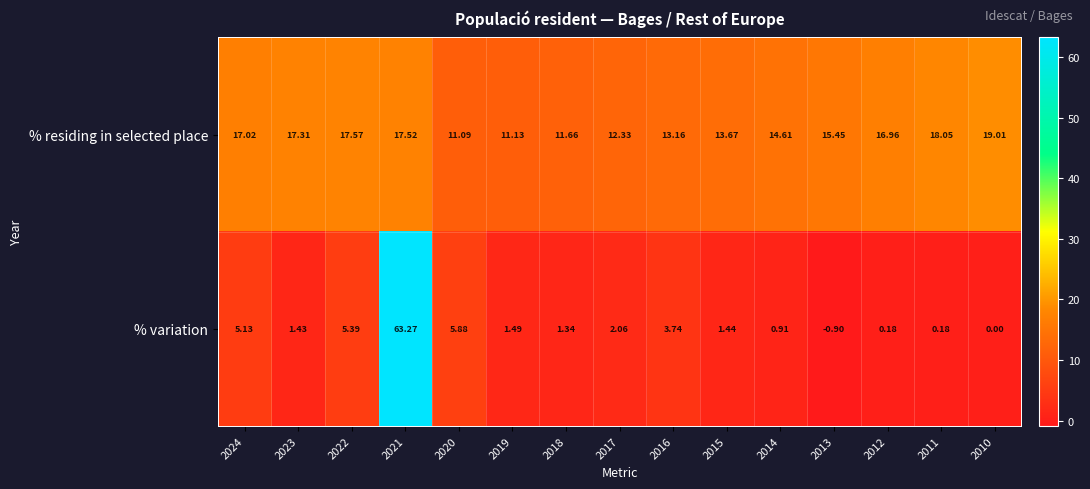

Which category has the lowest value across all series?

2013